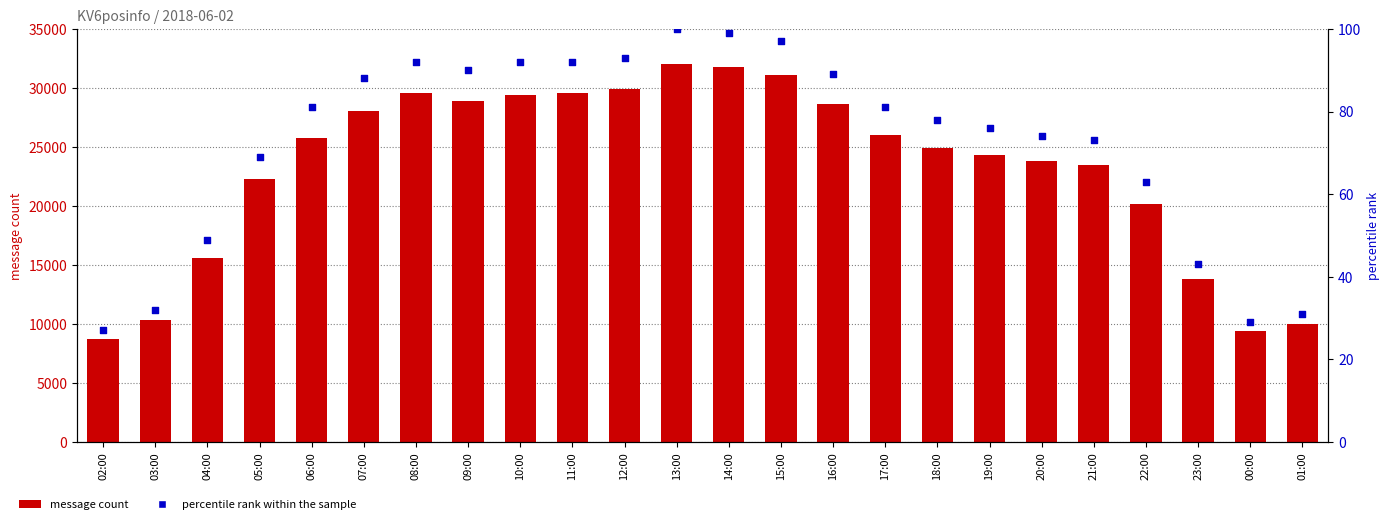

Which series contains the highest Y value?

message count